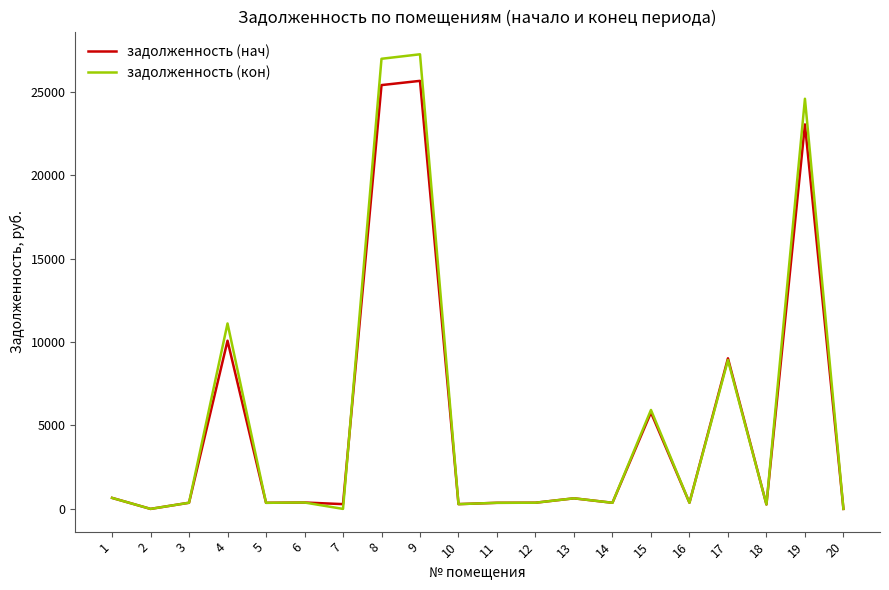

Which series has the largest range (max minus min)?

задолженность (кон)